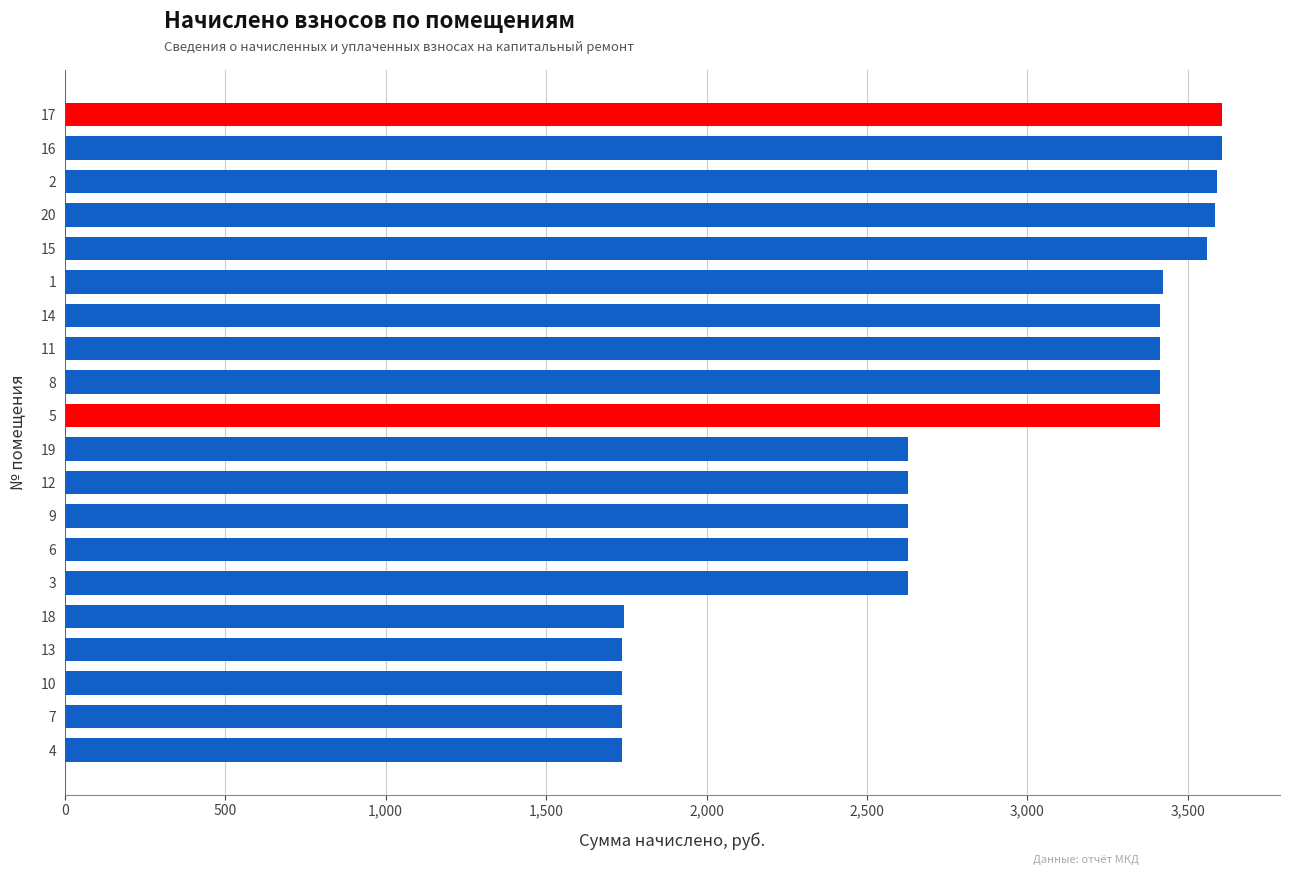

What is the smallest value displayed?

1737.5